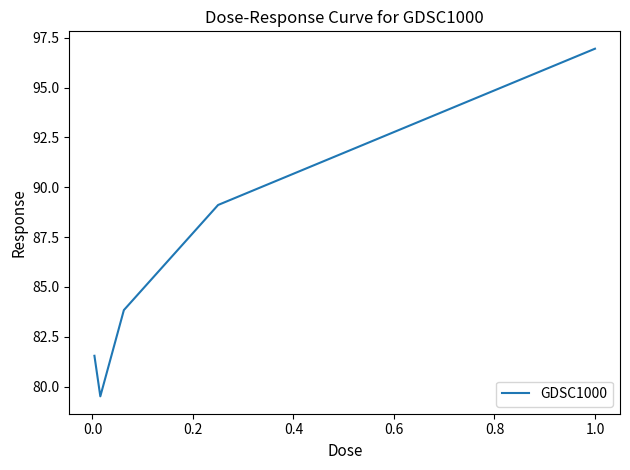

What is the smallest value displayed?

79.5